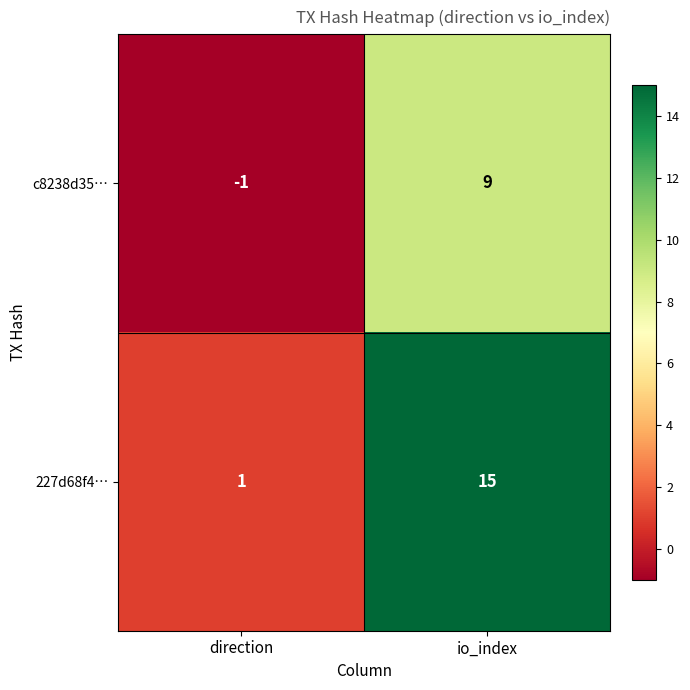

How many data points in 227d68f4… are less than 15?

1